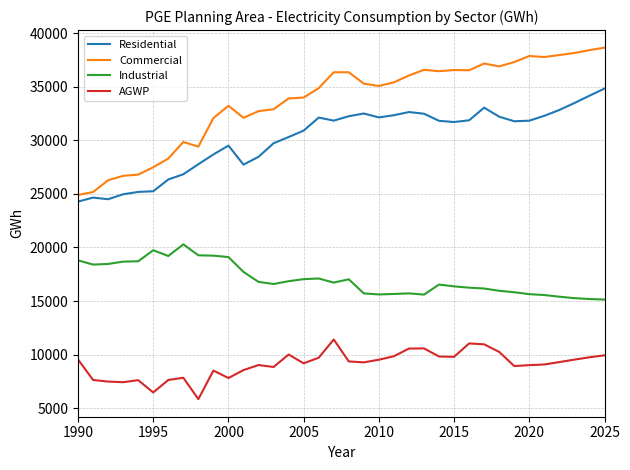

Which series has the largest range (max minus min)?

Commercial